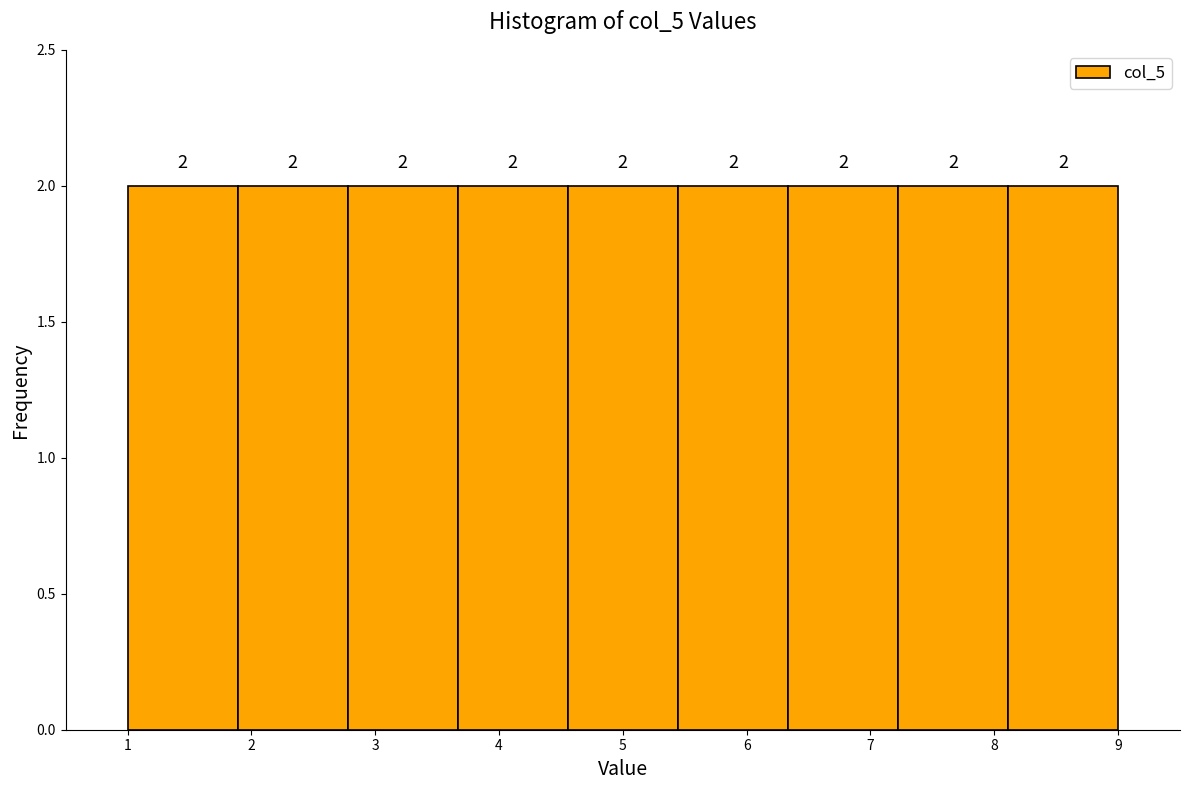

Reading left to right, list every bar in this chart as the range it spans on the x-axis followed by its height. The bar edges are not printed on the chart, so give them approximately, as read against the axis.

1.0 to 1.9: 2
1.9 to 2.8: 2
2.8 to 3.7: 2
3.7 to 4.6: 2
4.6 to 5.4: 2
5.4 to 6.3: 2
6.3 to 7.2: 2
7.2 to 8.1: 2
8.1 to 9.0: 2